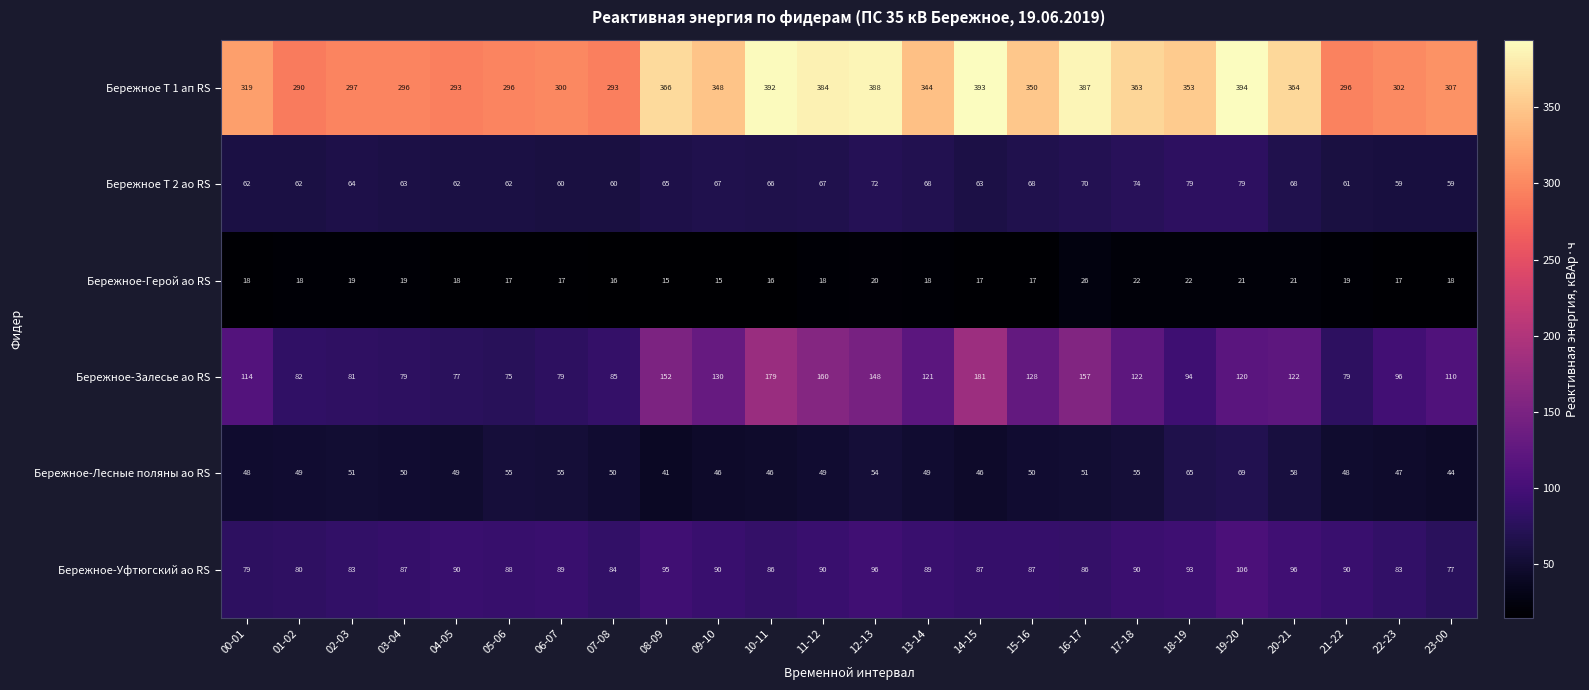

List the series in order of their peak value, highest first.

Бережное Т 1 ап RS, Бережное-Залесье ао RS, Бережное-Уфтюгский ао RS, Бережное Т 2 ао RS, Бережное-Лесные поляны ао RS, Бережное-Герой ао RS